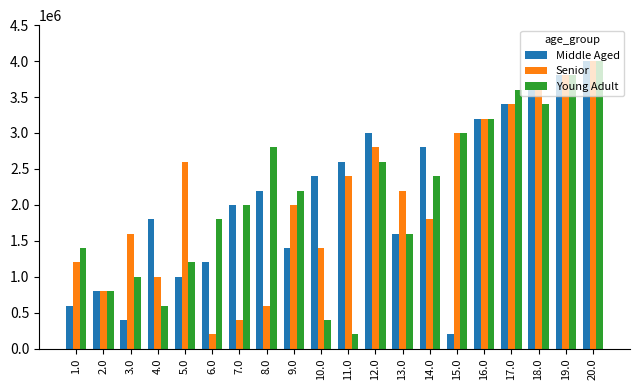

What is the sum of the Middle Aged values at 10.0 and 7.0?

4400000